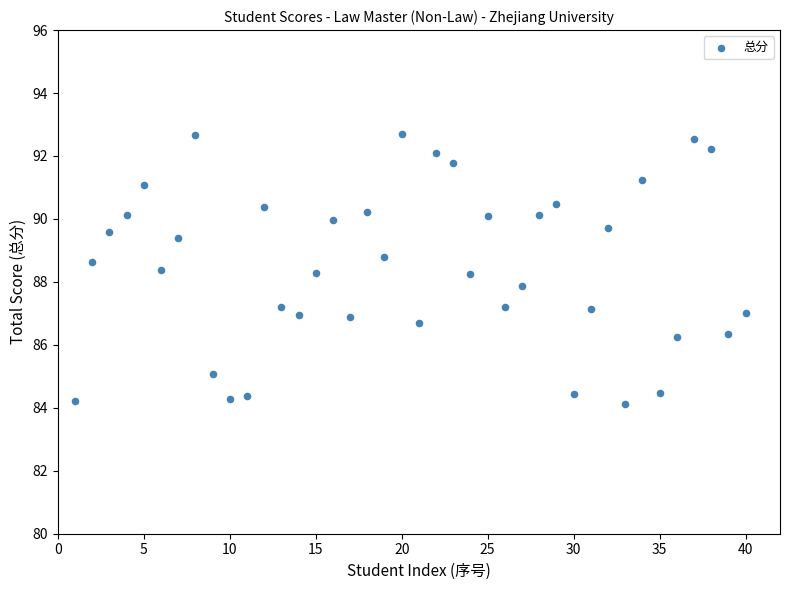

What is the range of Y values (max minus min)?

8.6